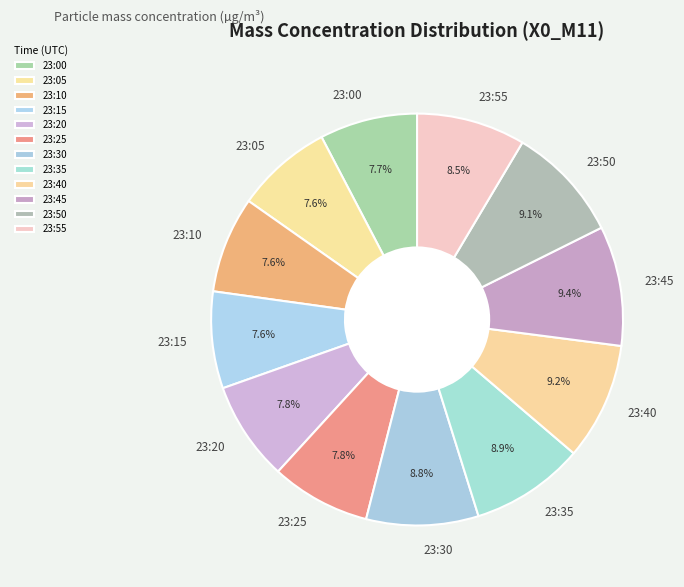

Does 23:00 account for over 50% of the chart?

No